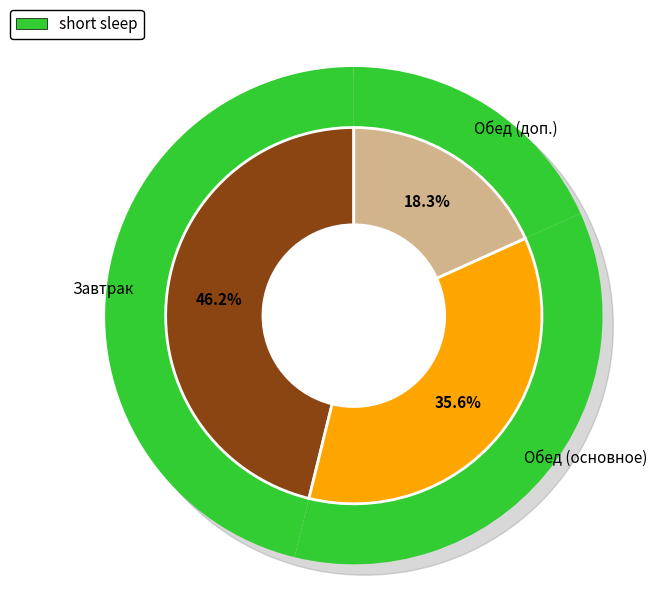

The хлеб ржаной slice represents 1% of the pie. True or false?

False